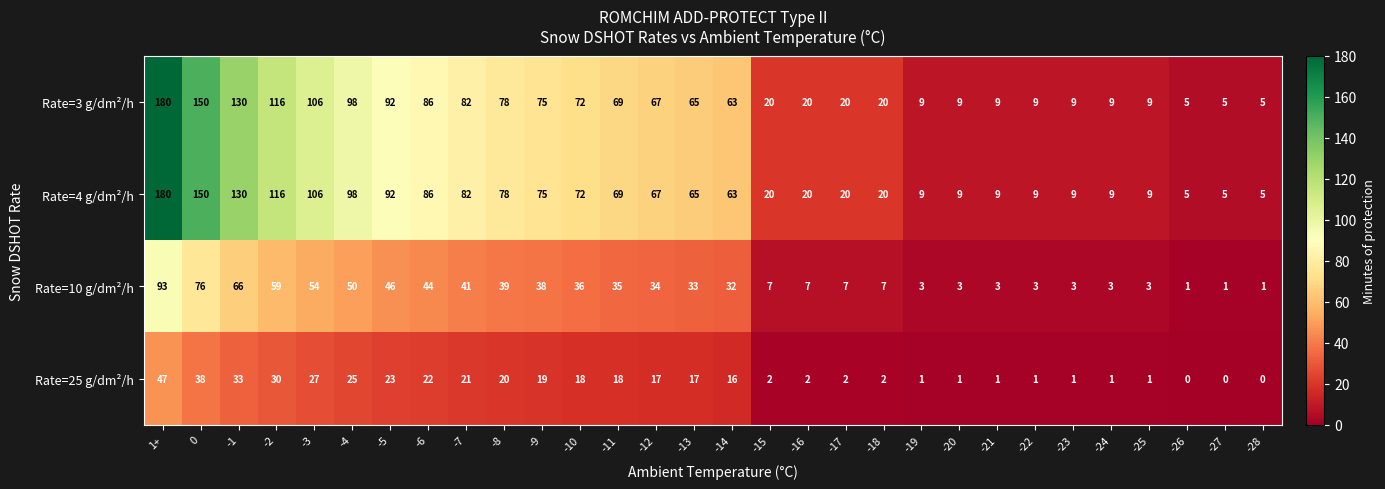

True or false: Rate=25 g/dm²/h has a value of 18 at -11.

True